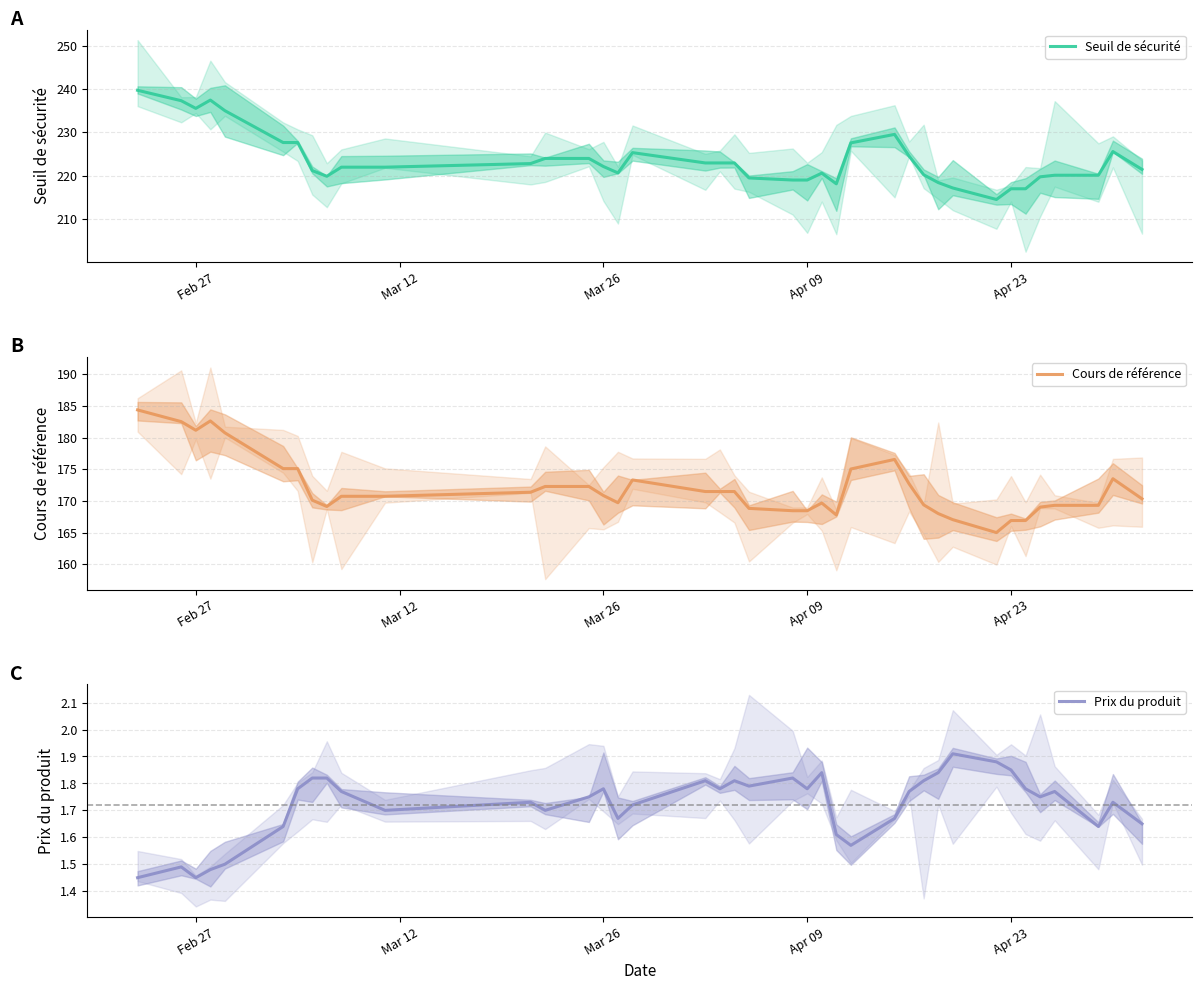

What is the minimum value for Cours de référence?

165.0